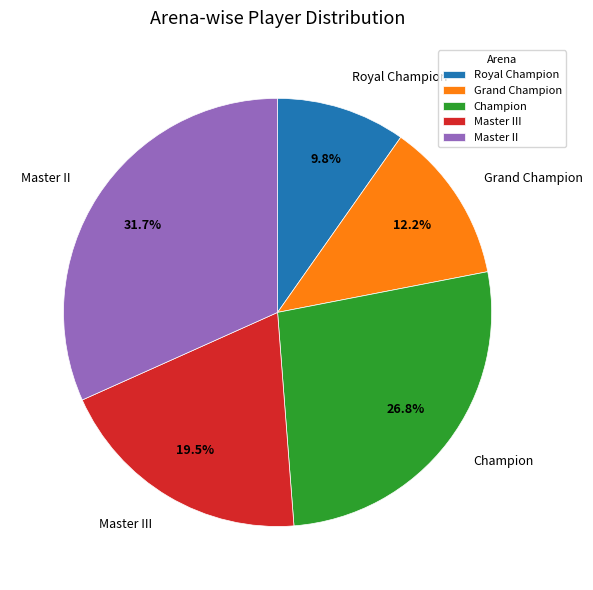

Is there a majority slice in this chart?

No